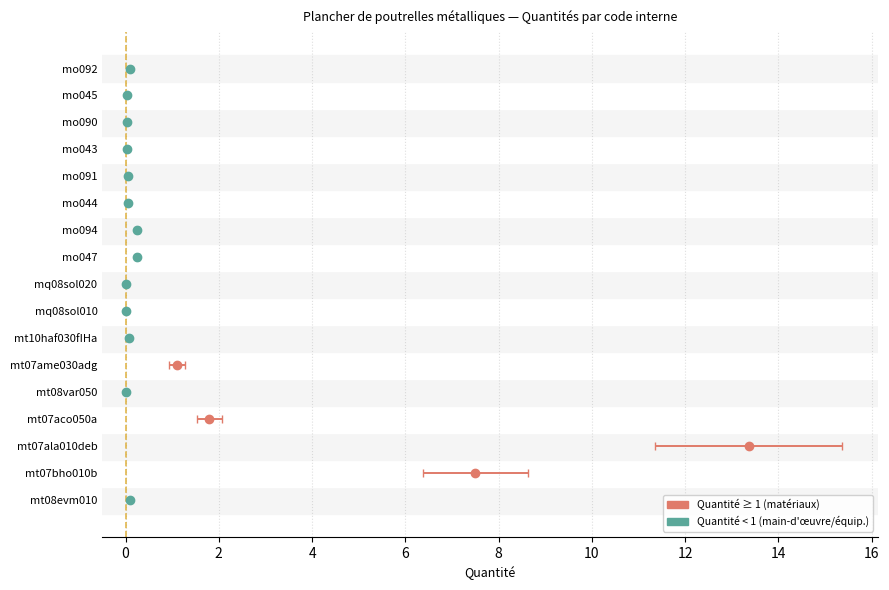

Reading left to right, extract all data points from this chart.

mt08evm010=0.1	mt07bho010b=7.5	mt07ala010deb=13.4	mt07aco050a=1.8	mt08var050=0.0	mt07ame030adg=1.1	mt10haf030fIHa=0.1	mq08sol010=0.0	mq08sol020=0.0	mo047=0.3	mo094=0.3	mo044=0.1	mo091=0.1	mo043=0.0	mo090=0.0	mo045=0.0	mo092=0.1